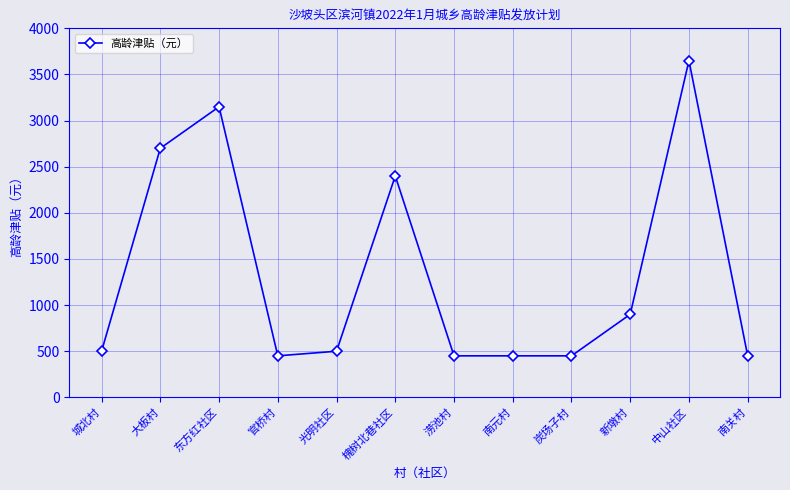

Reading left to right, list all the values displayed in this chart.

500	2700	3150	450	500	2400	450	450	450	900	3650	450